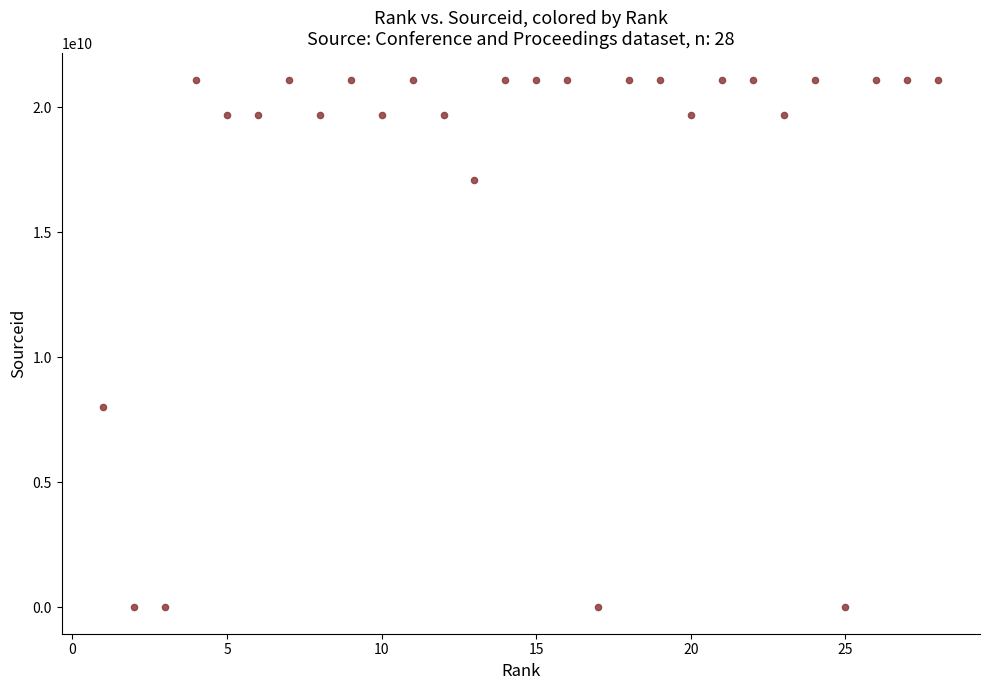

What is the range of Y values (max minus min)?

21100485099